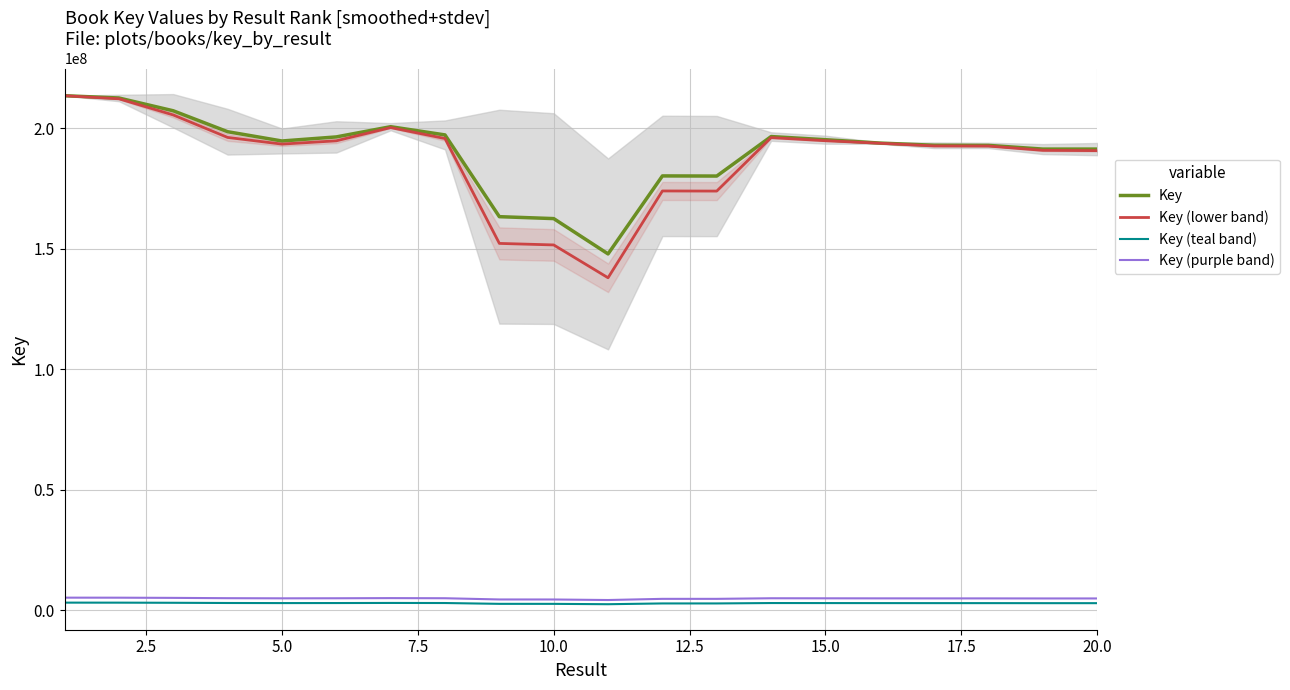

The value of Key (purple band) at 5.0 is 4920542.3. True or false?

True